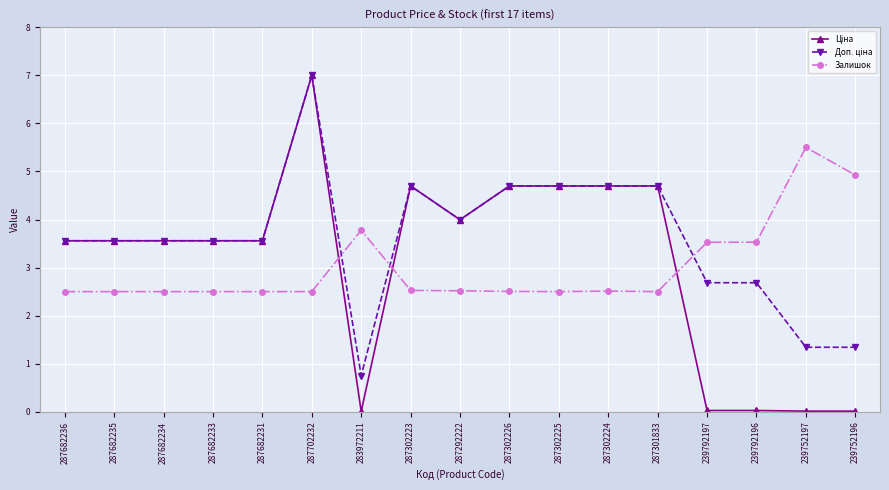

What is the difference between the highest and lowest values at 287302223?

2.2